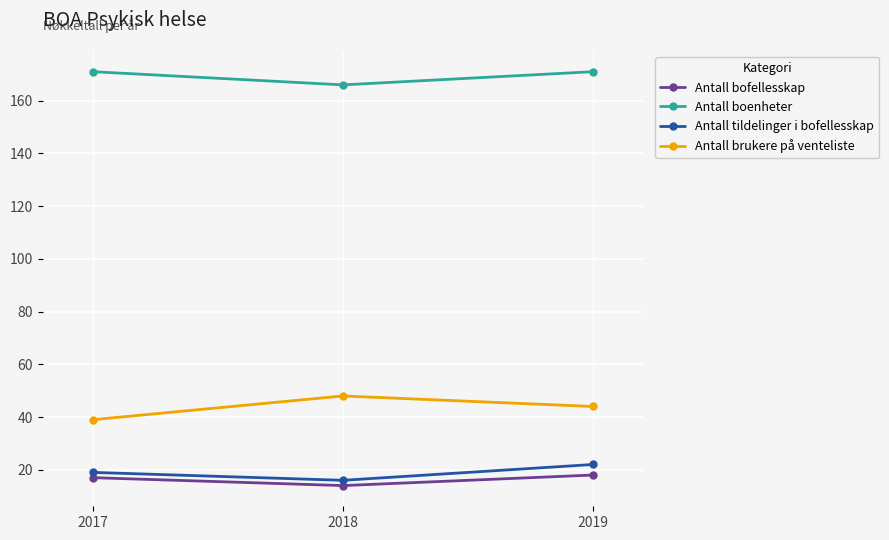

What is the sum of the Antall brukere på venteliste values at 2017 and 2019?

83